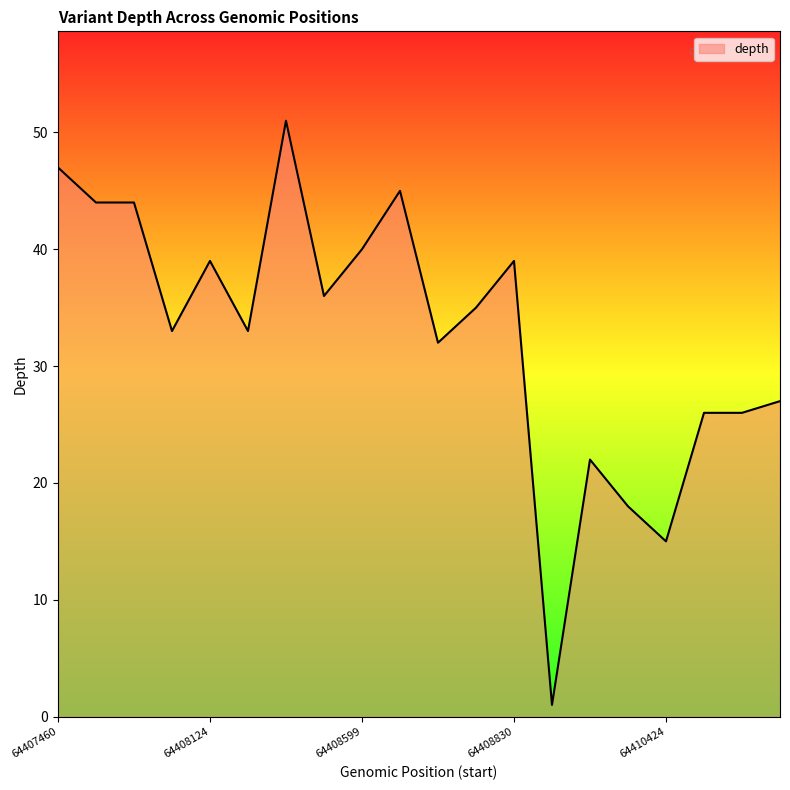

What is the difference between the maximum and minimum values?

50